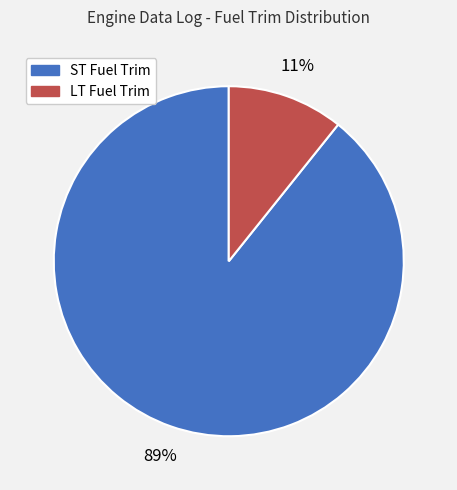

To the nearest percent, what portion does LT Fuel Trim represent?

11%